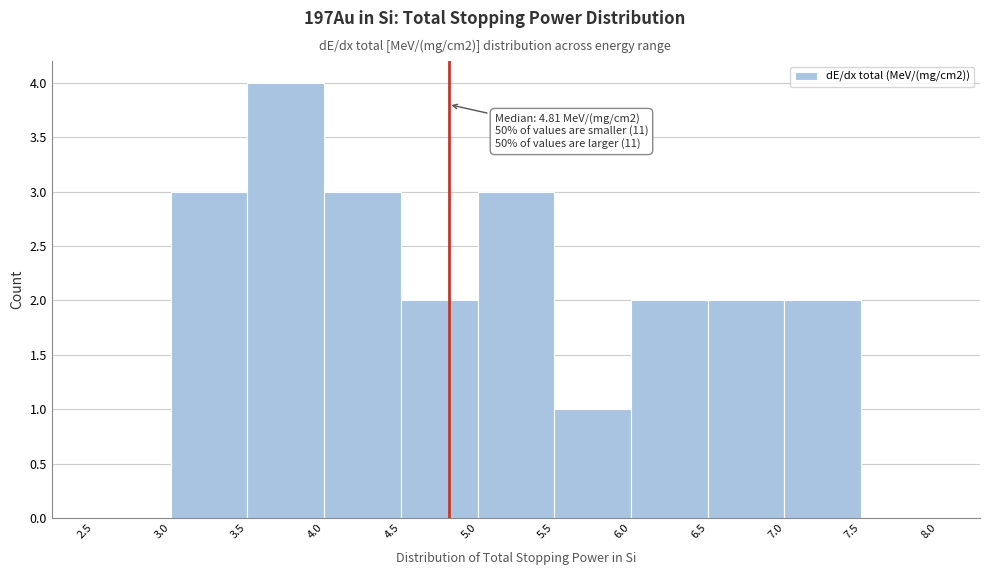

Over which range of the x-axis is the bar tallest?

3.5 to 4.0